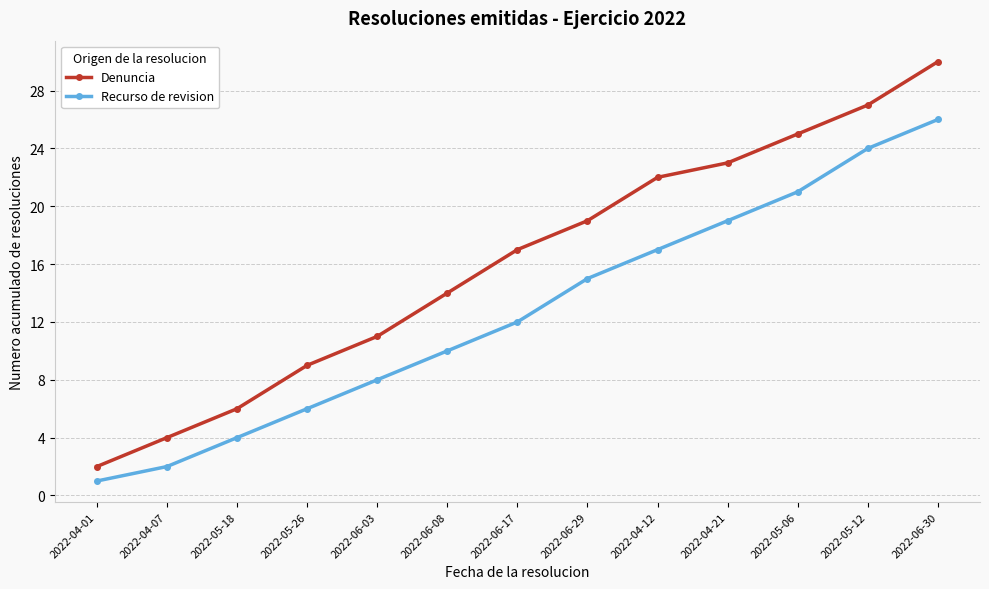

What position from the left is 2022-05-18?

3